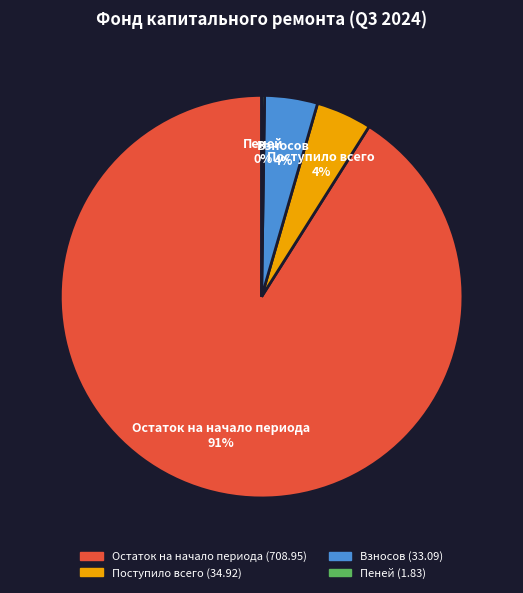

Which slice is the largest?

Остаток на начало периода